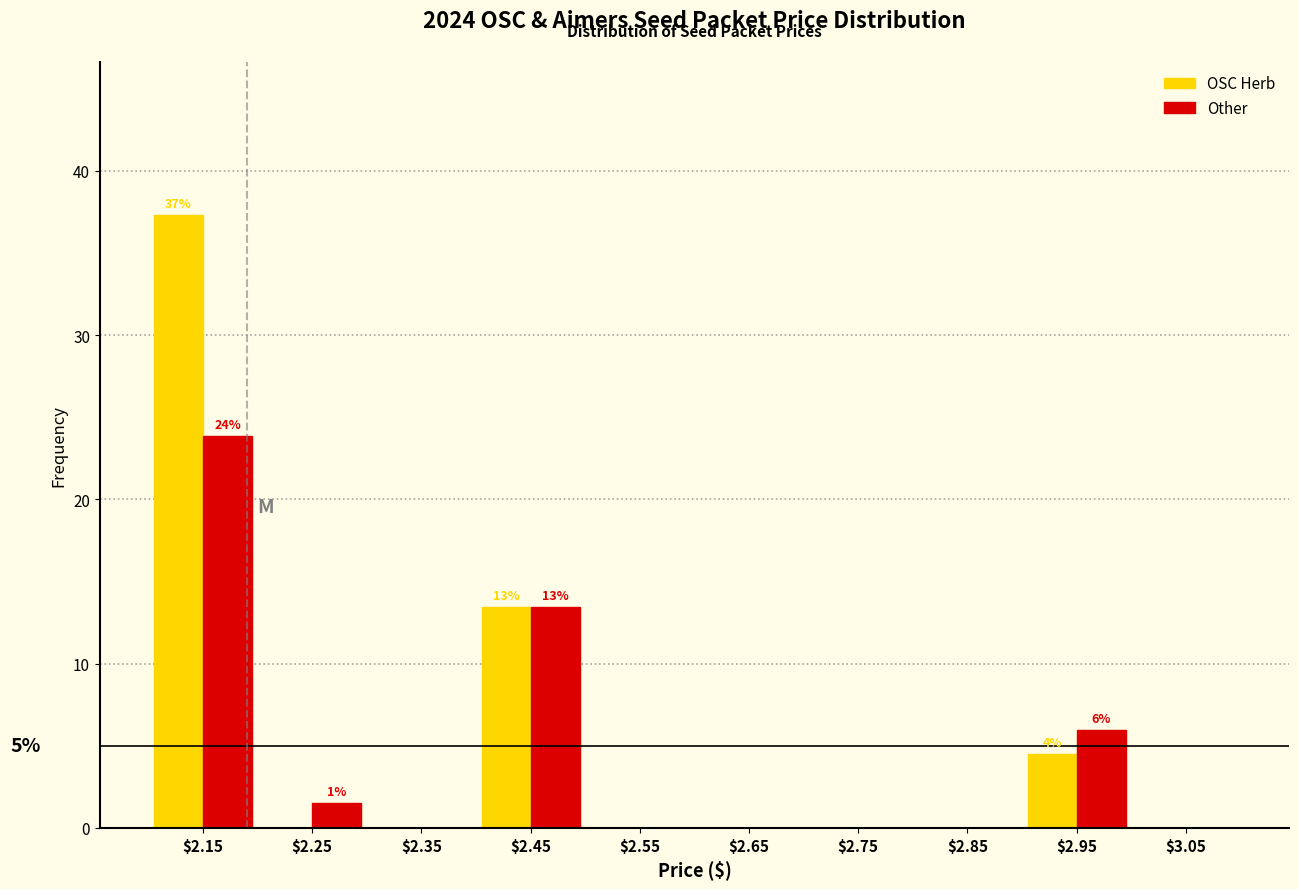

In the Other series, which range on the x-axis has the tallest bar?

2.1 to 2.2